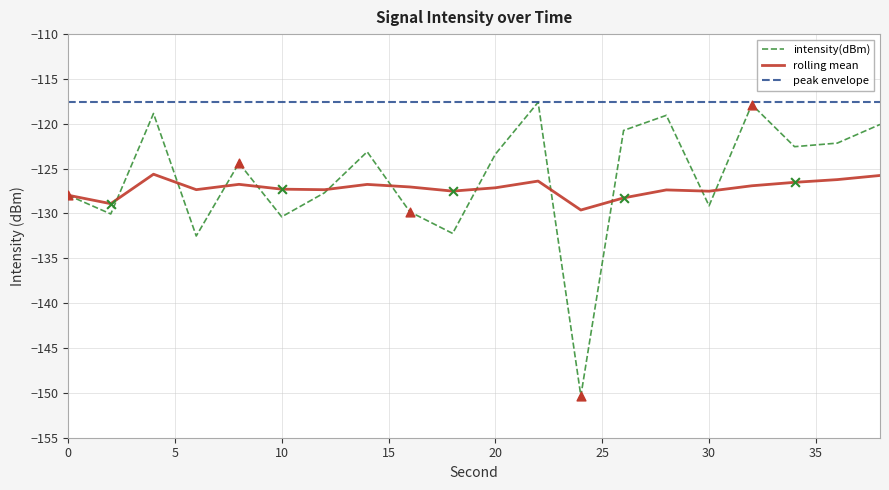

Which series has the widest spread of values?

intensity(dBm)